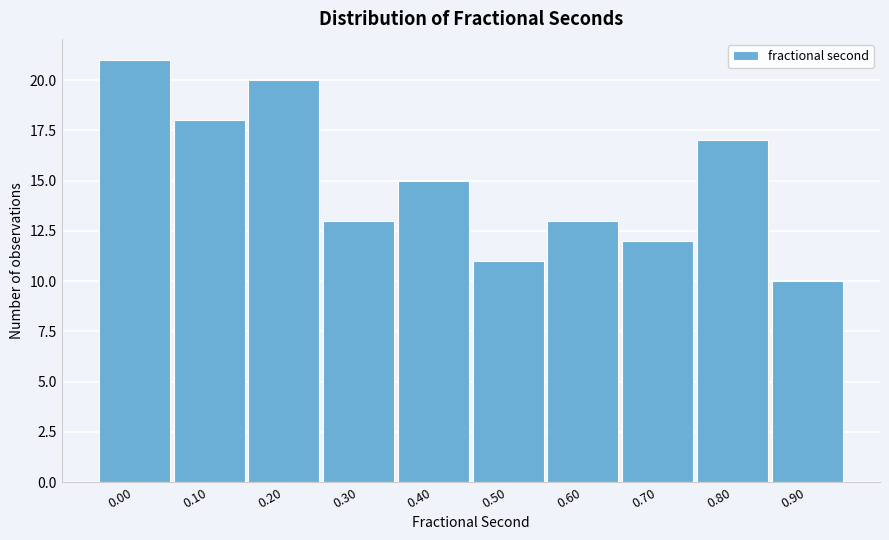

Reading right to left, extract all data points from this chart.

10	17	12	13	11	15	13	20	18	21